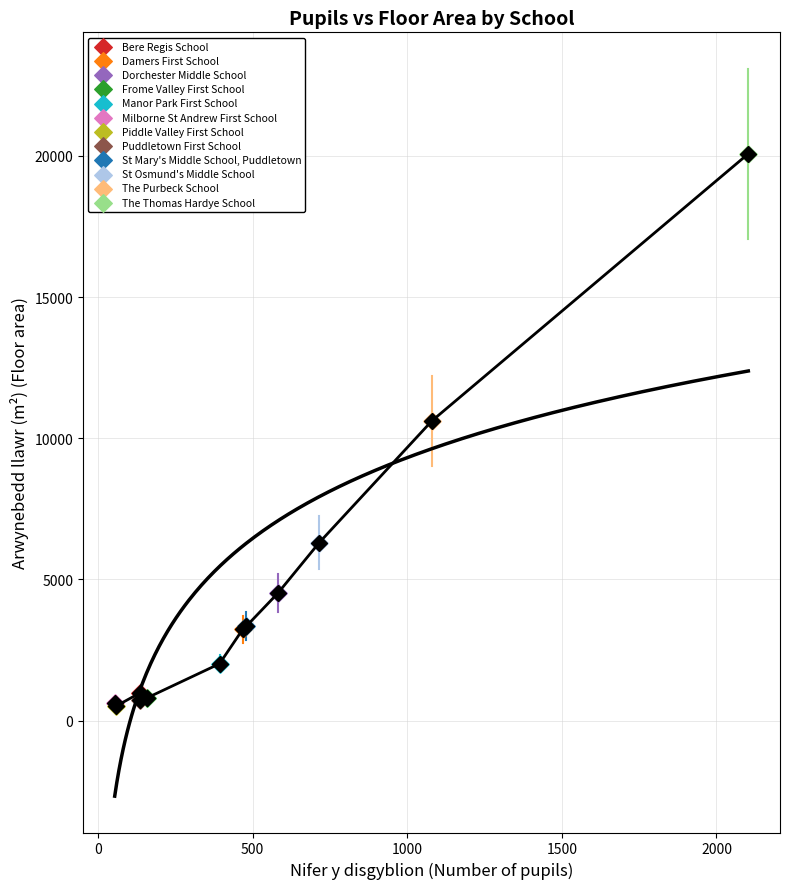

Which series reaches the maximum Y coordinate?

The Thomas Hardye School